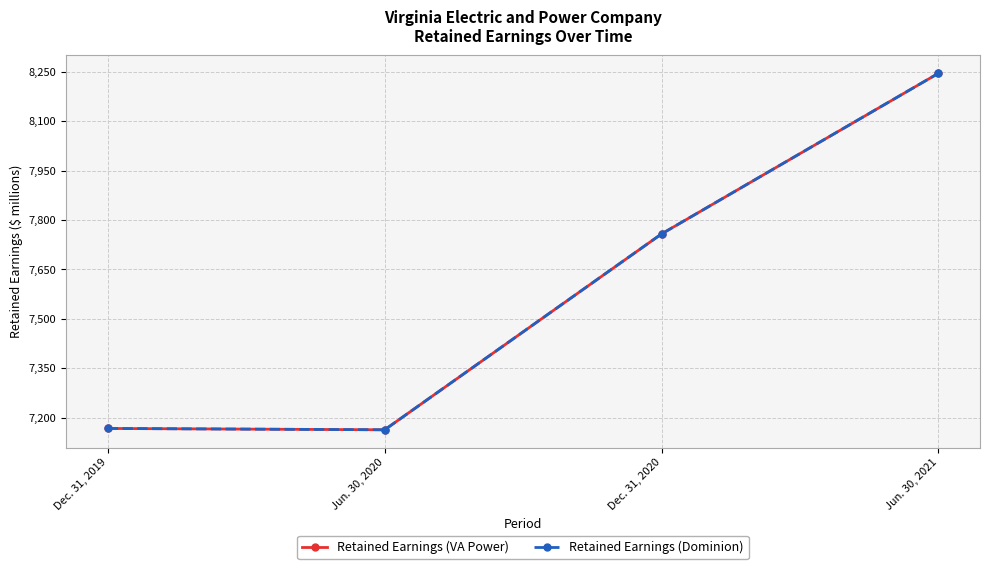

Is this an area chart (filled region under the line)?

No